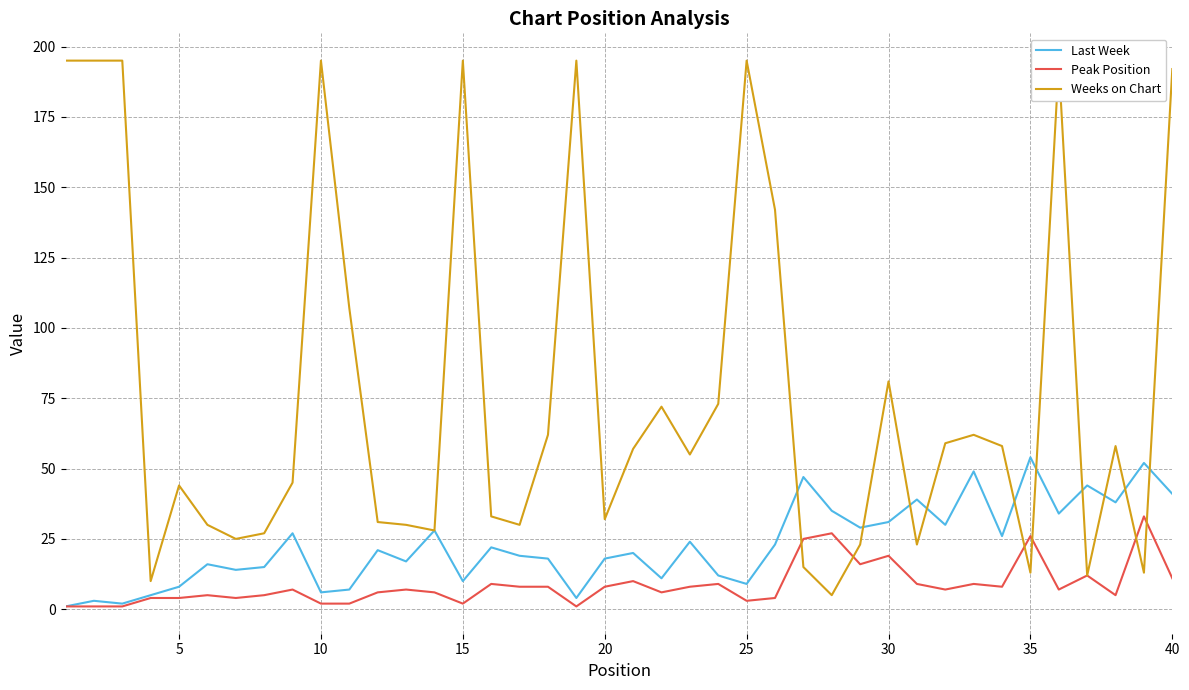

Which series has the largest total across all categories?

Weeks on Chart